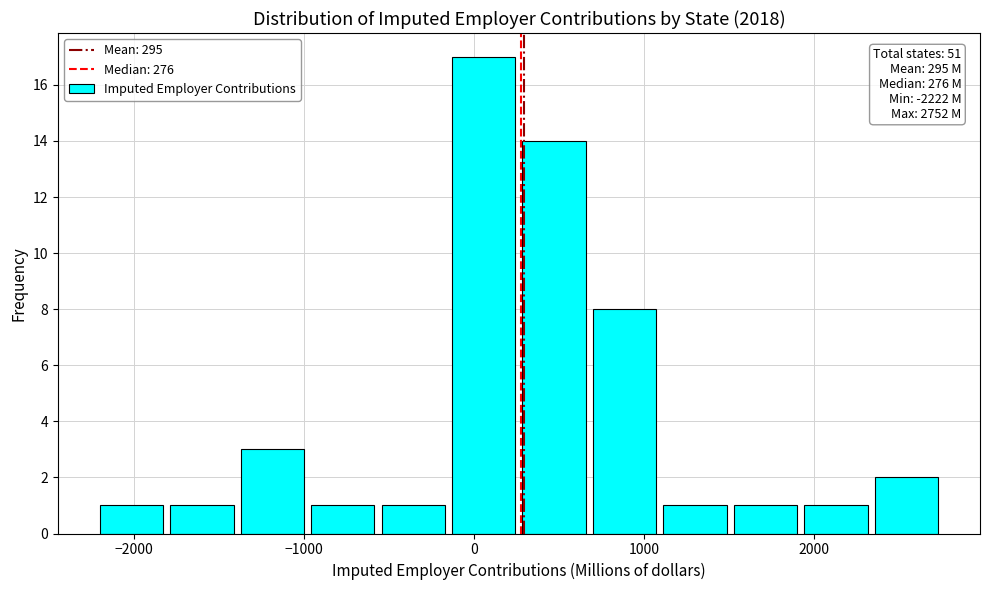

Which range on the x-axis has the tallest bar?

-100 to 300